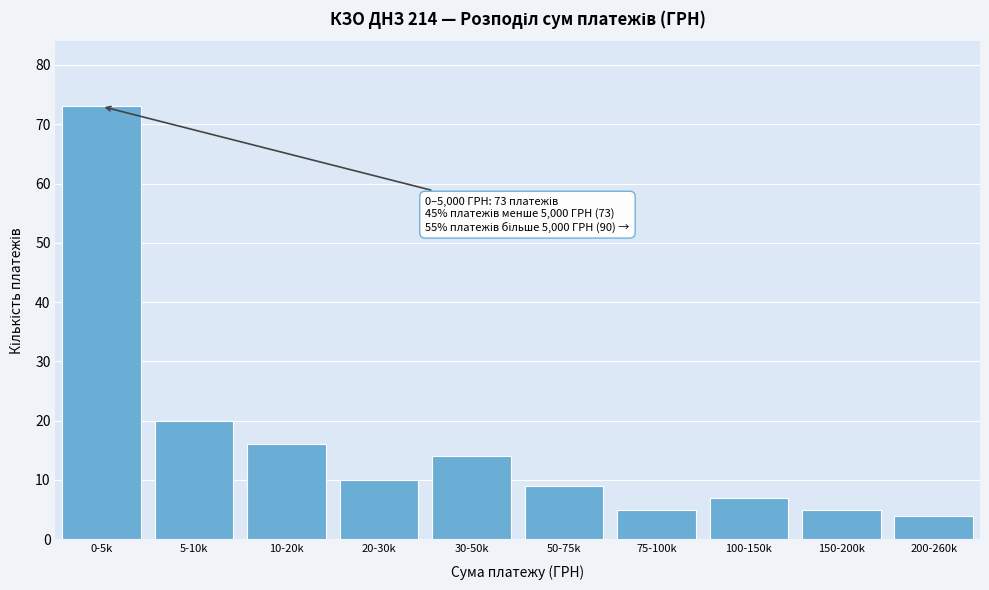

Reading left to right, list all the values displayed in this chart.

73	20	16	10	14	9	5	7	5	4